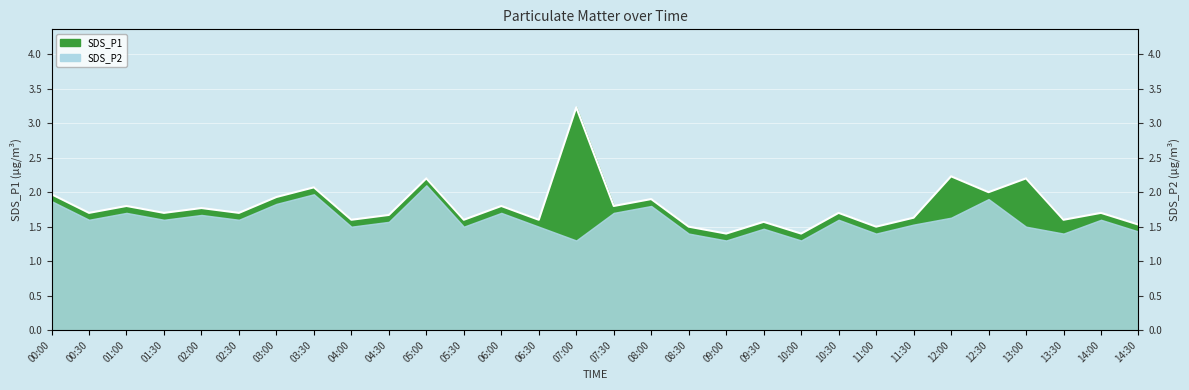

Reading right to left, transcribe all the data shown in this chart.

14:30=1.5	14:00=1.7	13:30=1.6	13:00=2.2	12:30=2.0	12:00=2.2	11:30=1.6	11:00=1.5	10:30=1.7	10:00=1.4	09:30=1.6	09:00=1.4	08:30=1.5	08:00=1.9	07:30=1.8	07:00=3.2	06:30=1.6	06:00=1.8	05:30=1.6	05:00=2.2	04:30=1.7	04:00=1.6	03:30=2.1	03:00=1.9	02:30=1.7	02:00=1.8	01:30=1.7	01:00=1.8	00:30=1.7	00:00=2.0